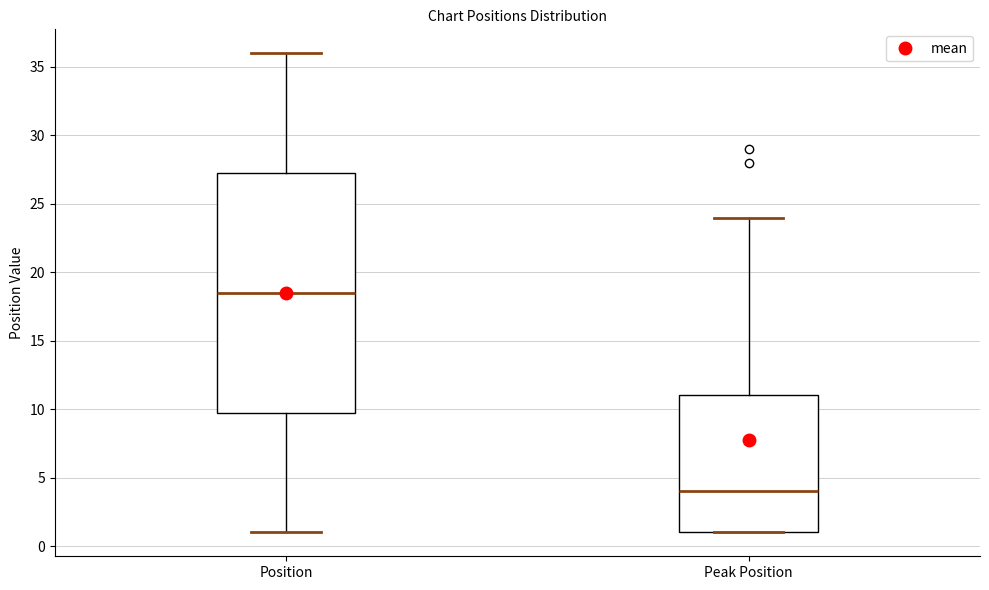

Which box's median line is the lowest?

Peak Position